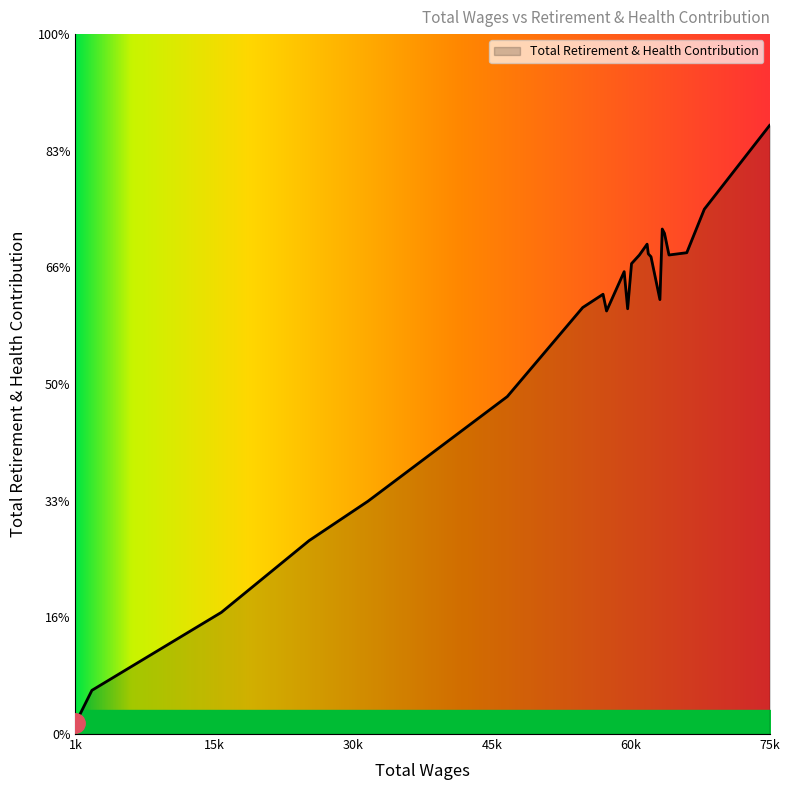

Does the chart have visible grid lines?

No